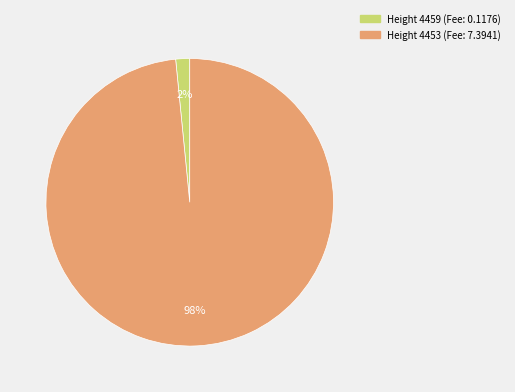

Which slice represents more than half of the pie?

Height 4453